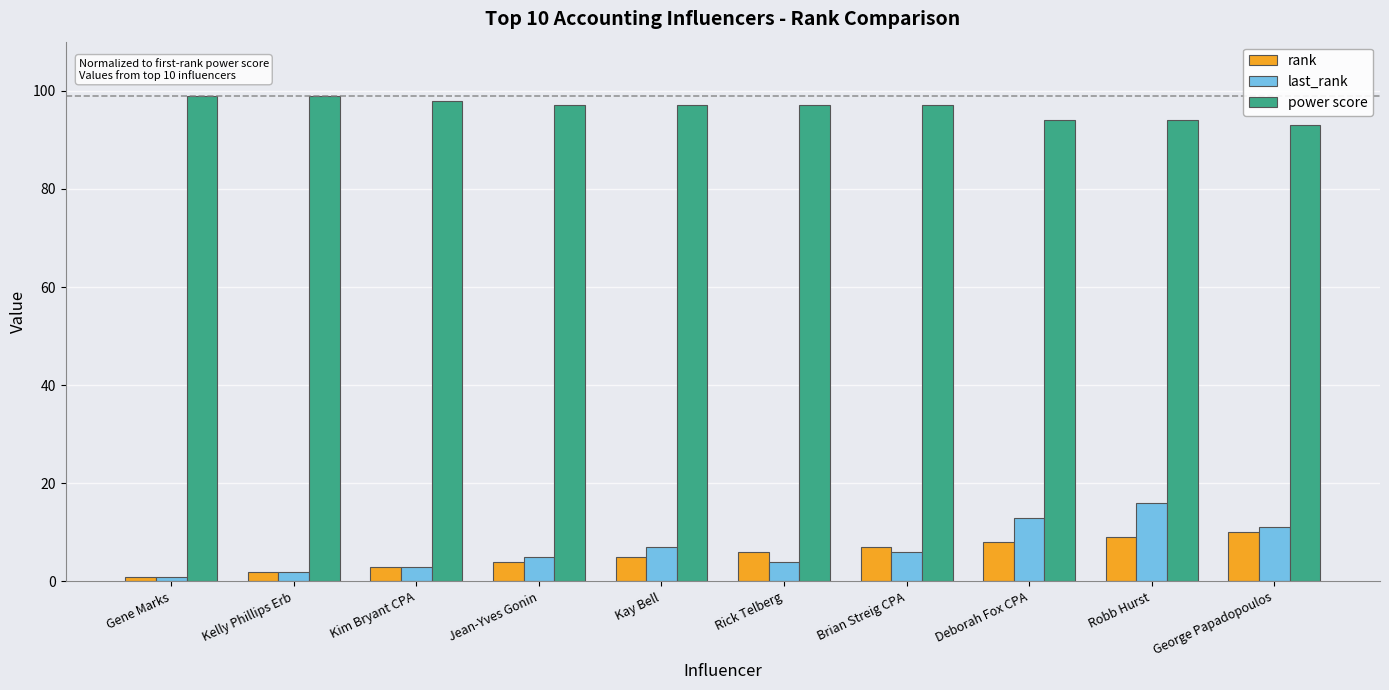

Reading left to right, transcribe all the data shown in this chart.

rank: 1	2	3	4	5	6	7	8	9	10
last_rank: 1	2	3	5	7	4	6	13	16	11
power score: 99	99	98	97	97	97	97	94	94	93